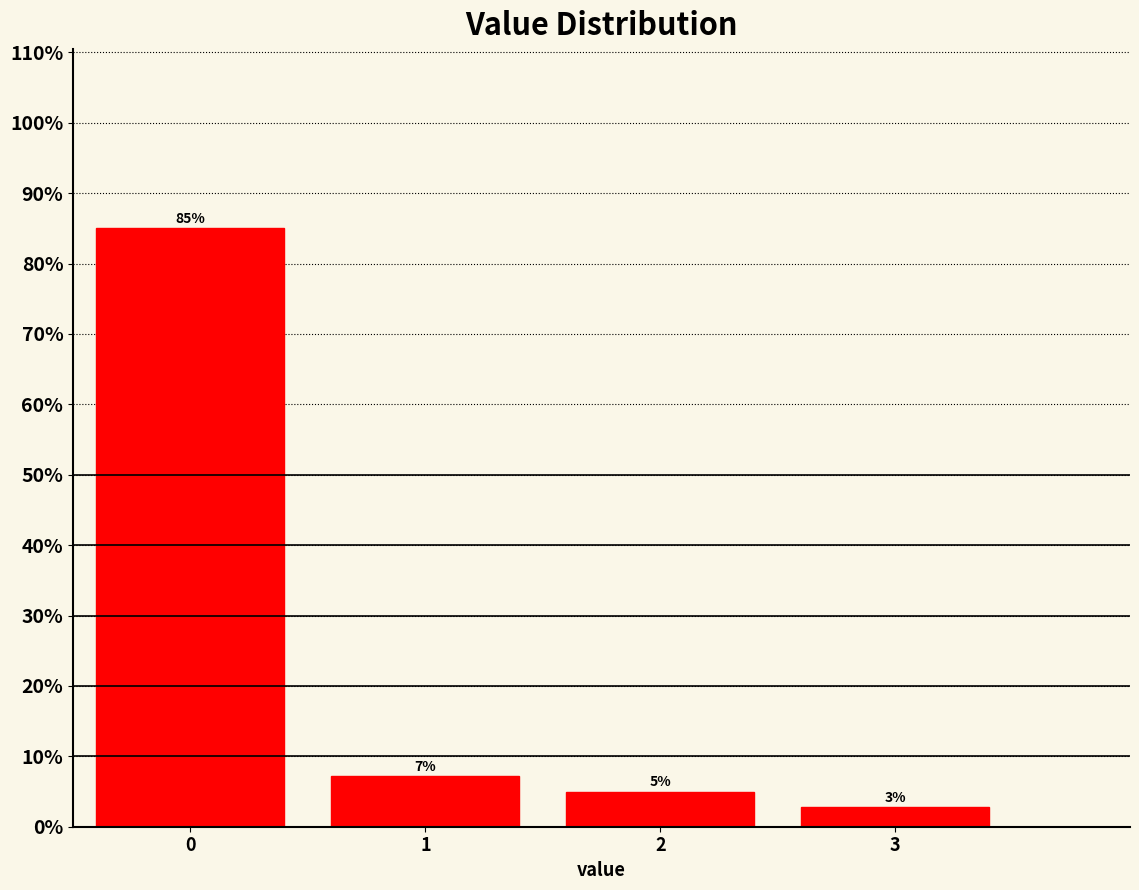

Over which range of the x-axis is the bar tallest?

-0.5 to 0.5